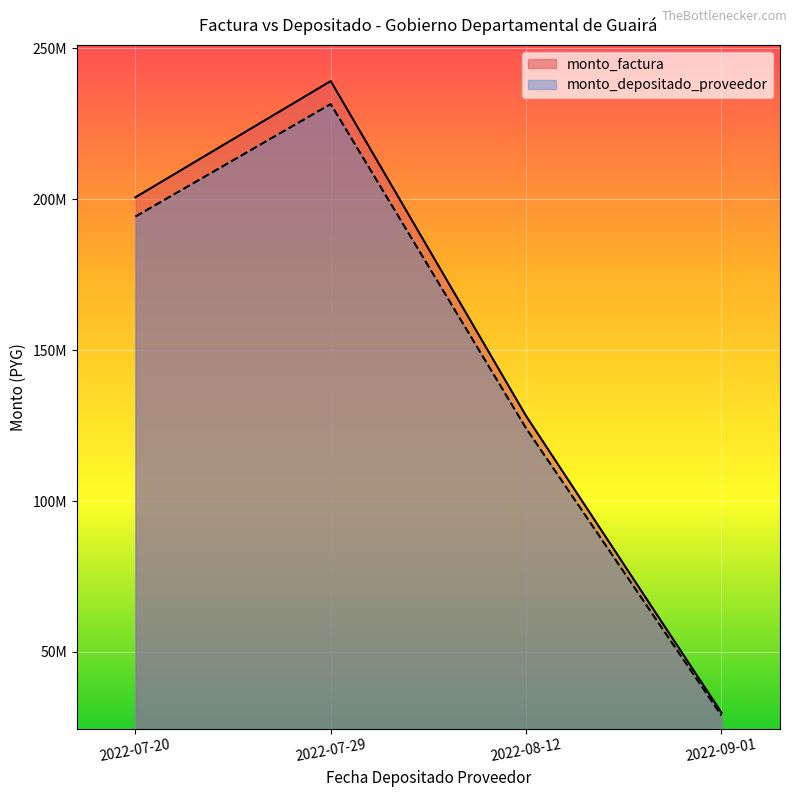

Reading left to right, extract all data points from this chart.

monto_factura: 2022-07-20=200650000	2022-07-29=239168000	2022-08-12=128206000	2022-09-01=29896000
monto_depositado_proveedor: 2022-07-20=194265681	2022-07-29=231558108	2022-08-12=124126719	2022-09-01=28944764